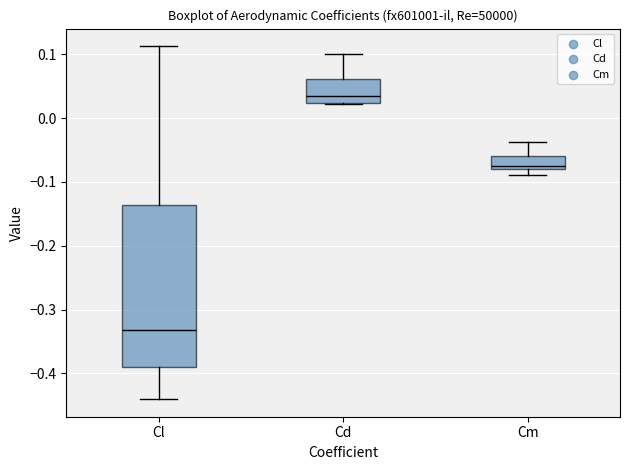

Reading left to right, read every box against the y-axis: the position of its median line, the range the box covers, and the ends of its whiskers. The values are not printed on the chart, so give them approximately, as read against the axis.

Cl: median -0.33, box -0.39 to -0.14, whiskers -0.44 to 0.11
Cd: median 0.03, box 0.02 to 0.06, whiskers 0.02 to 0.10
Cm: median -0.07, box -0.08 to -0.06, whiskers -0.09 to -0.04